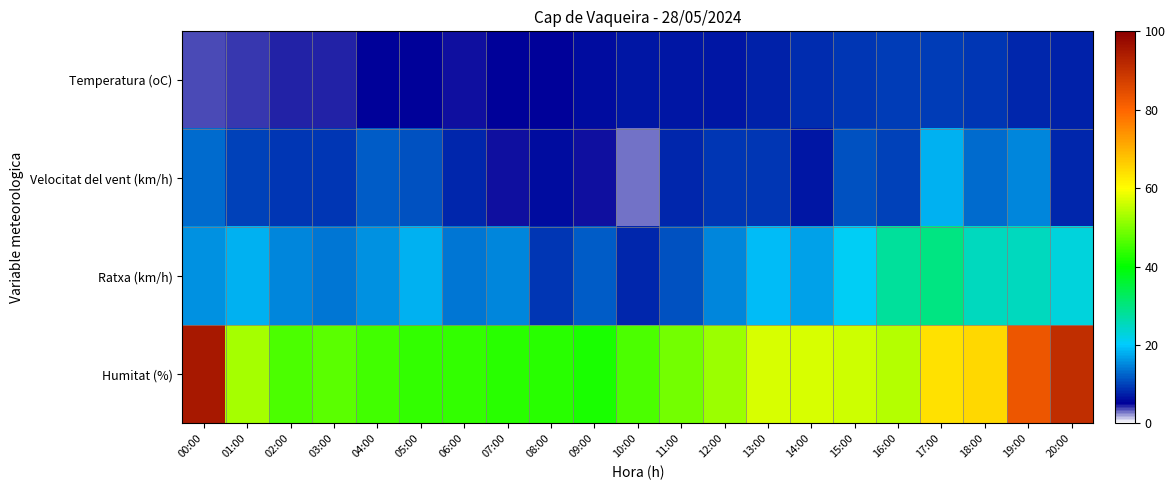

What is the minimum value shown in the chart?

3.0